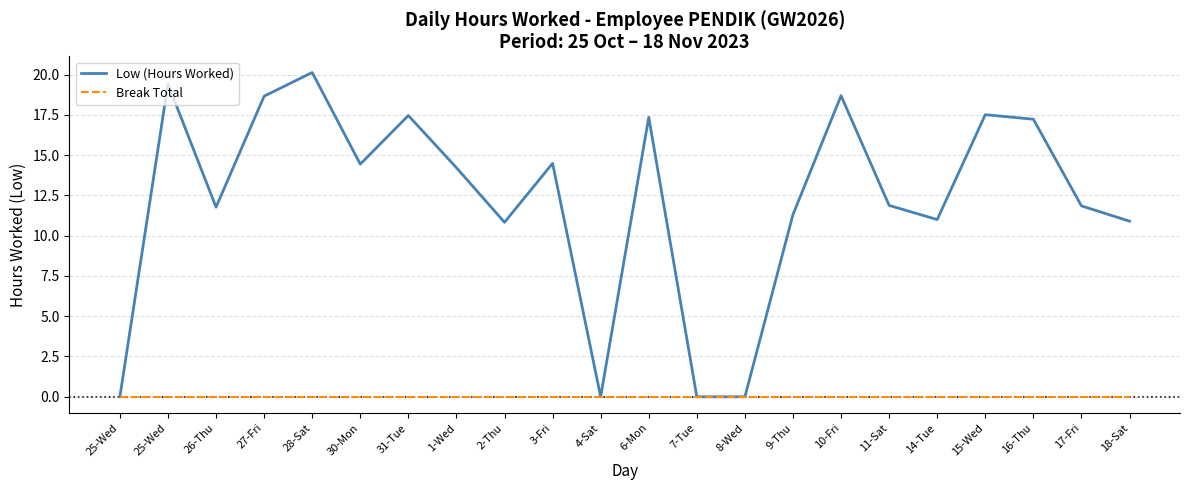

What are all the series names shown in the legend?

Low (Hours Worked), Break Total